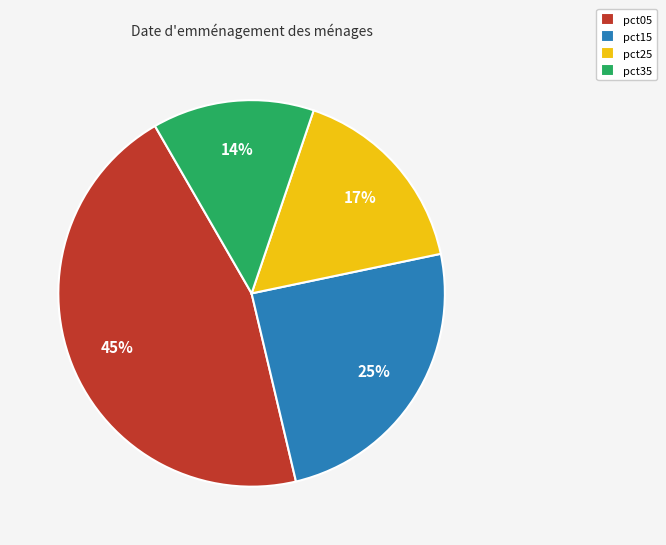

What percentage is the pct15 slice, to the nearest percent?

25%